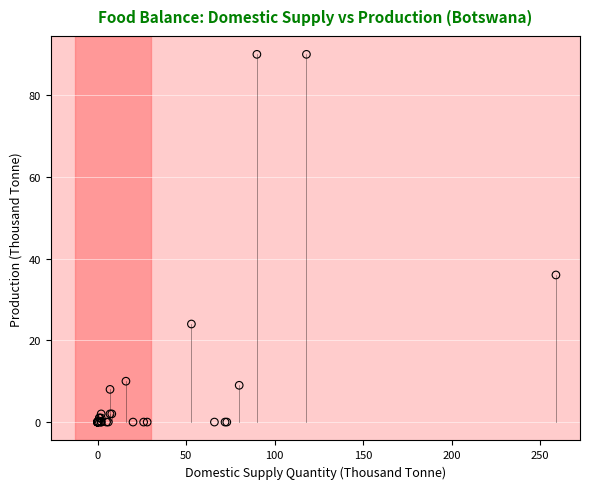

What Y value in the scatter plot is closest to 45?

36